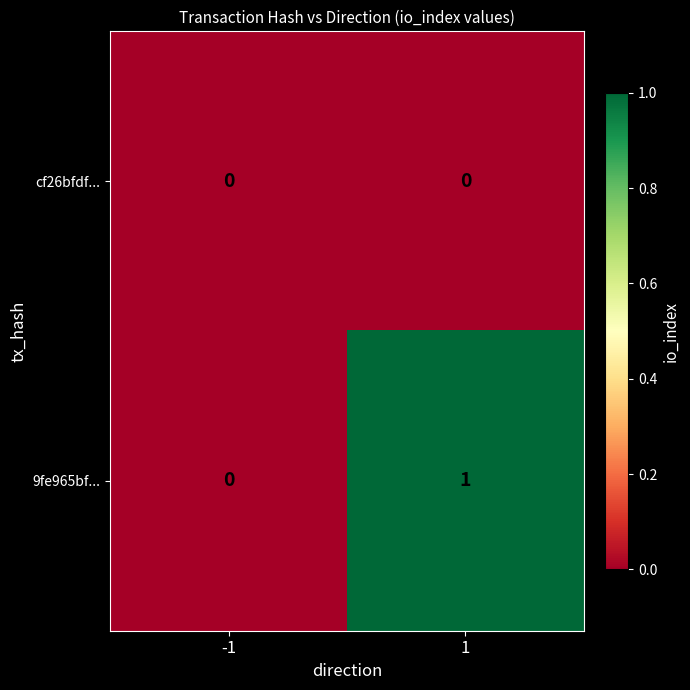

True or false: 9fe965bf... has a value of 1 at -1.

False